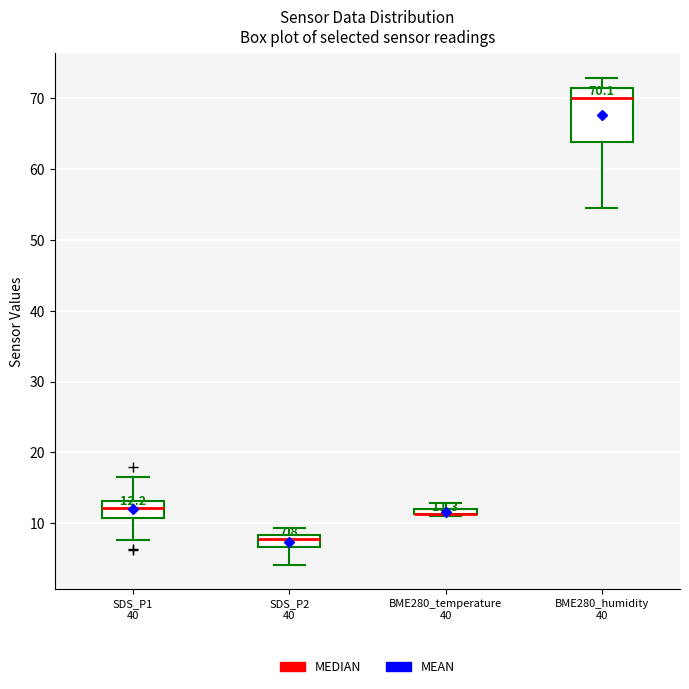

Which box is the tallest, from its lower edge to its upper edge?

BME280_humidity 40